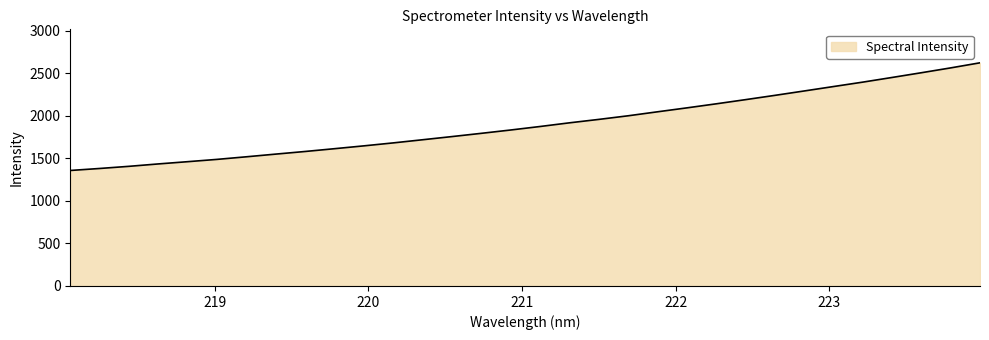

What is the greatest value displayed?

2620.9